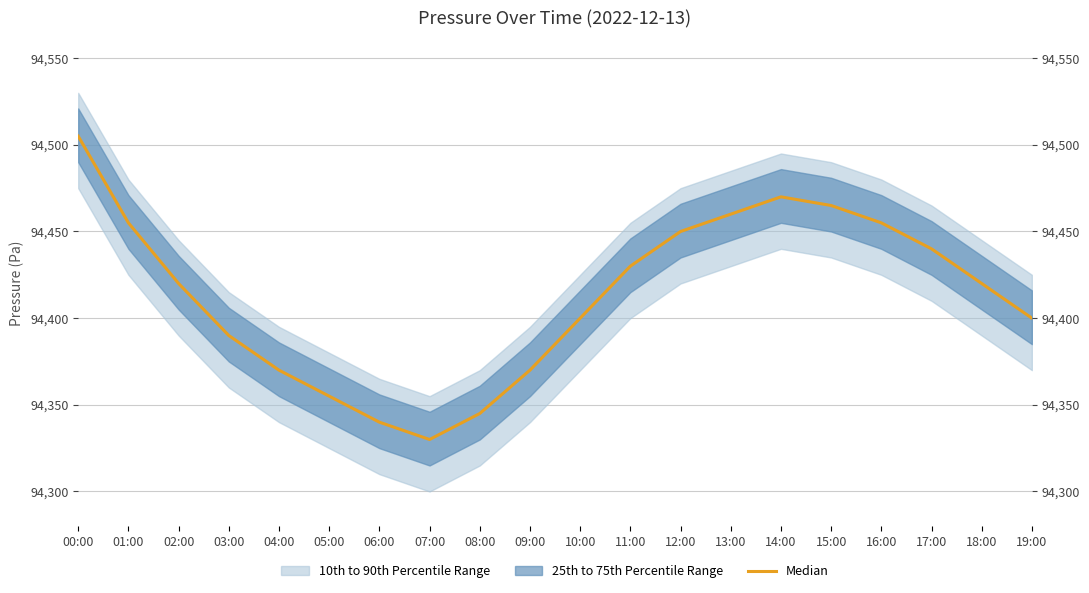

What is the minimum value shown in the chart?

94330